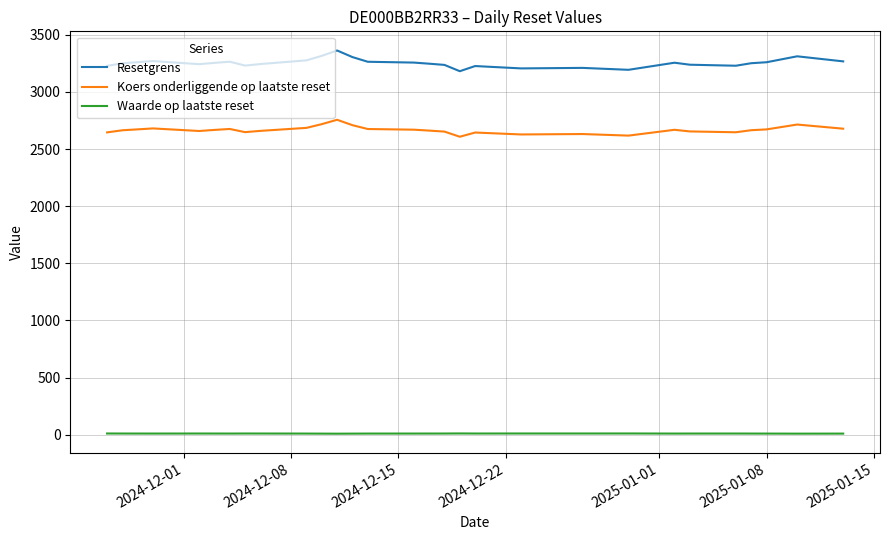

True or false: Resetgrens and Waarde op laatste reset intersect in this chart.

False